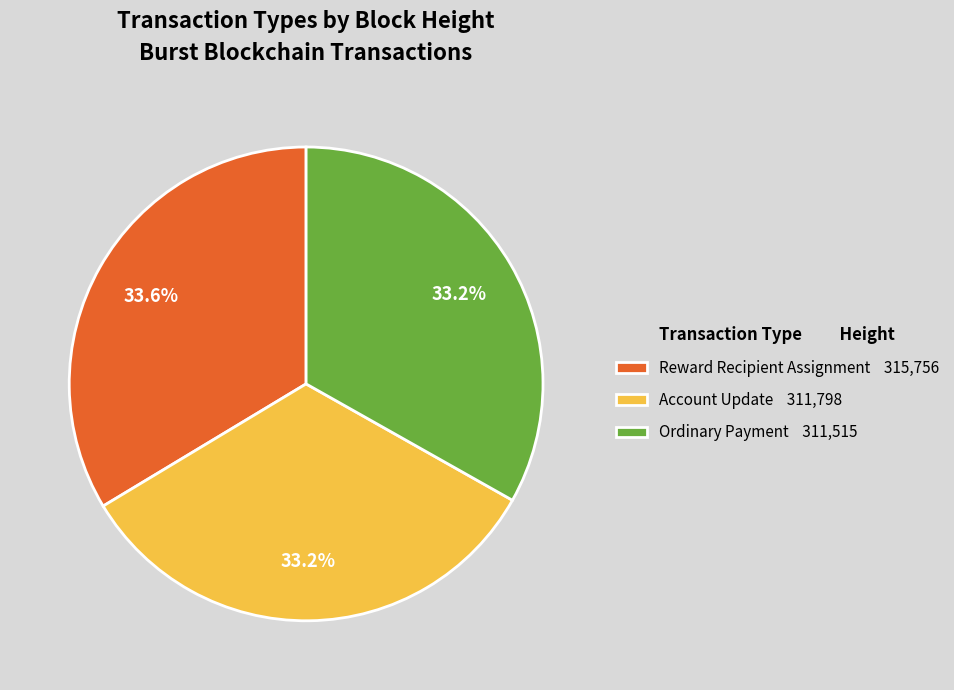

Combined, what portion of the pie is Reward Recipient Assignment and Account Update?

66.8%